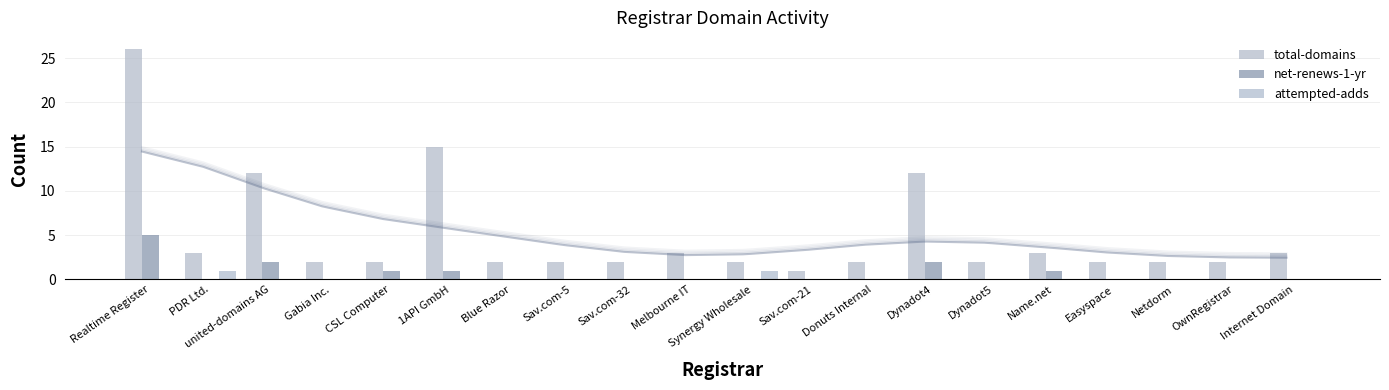

List the series in order of their peak value, lowest first.

attempted-adds, net-renews-1-yr, total-domains